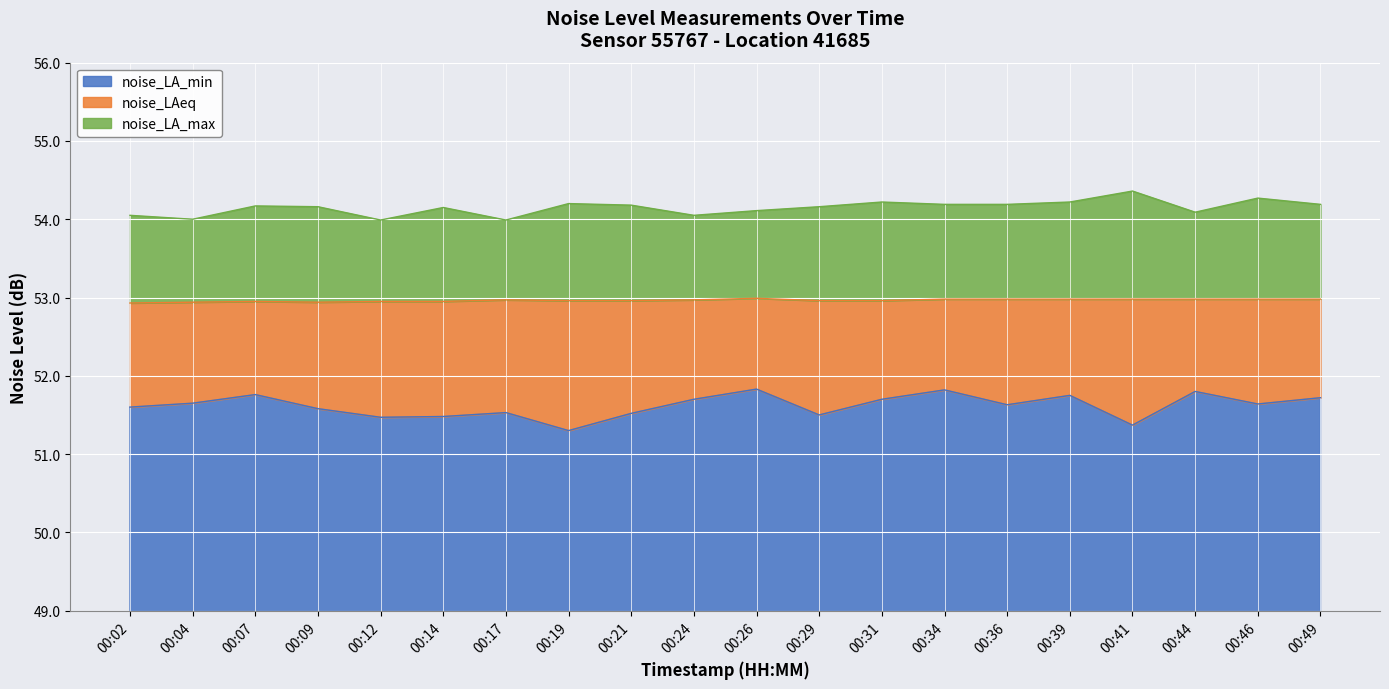

Reading left to right, what are all the values shown in this chart?

noise_LA_min: 51.6	51.6	51.8	51.6	51.5	51.5	51.5	51.3	51.5	51.7	51.8	51.5	51.7	51.8	51.6	51.8	51.4	51.8	51.6	51.7
noise_LAeq: 52.9	52.9	53.0	52.9	53.0	53.0	53.0	53.0	53.0	53.0	53.0	53.0	53.0	53.0	53.0	53.0	53.0	53.0	53.0	53.0
noise_LA_max: 54.0	54.0	54.2	54.2	54.0	54.1	54.0	54.2	54.2	54.0	54.1	54.2	54.2	54.2	54.2	54.2	54.4	54.1	54.3	54.2